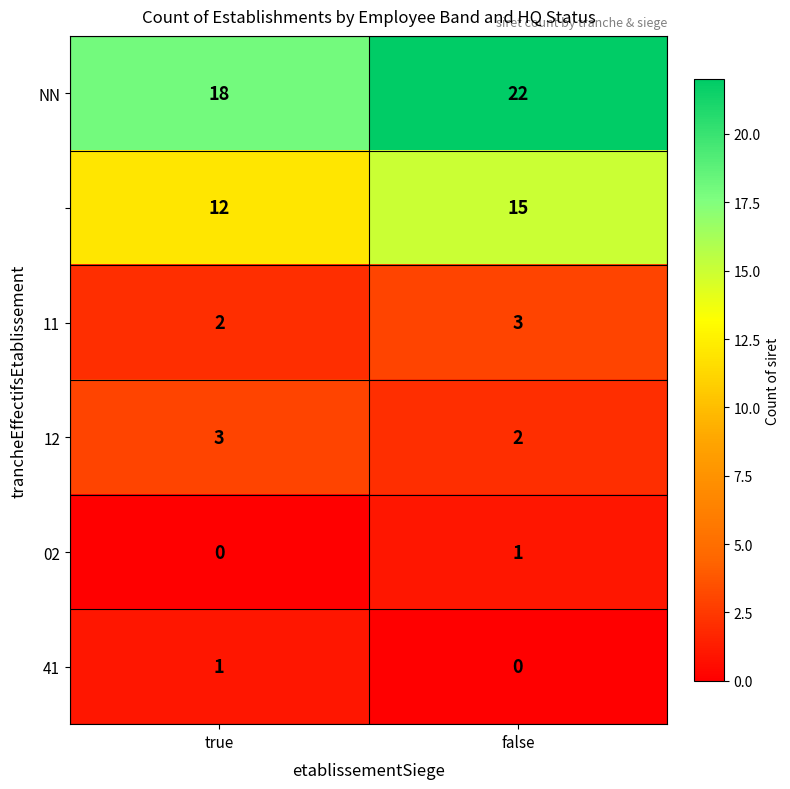

At which category does the chart reach its peak across all series?

false